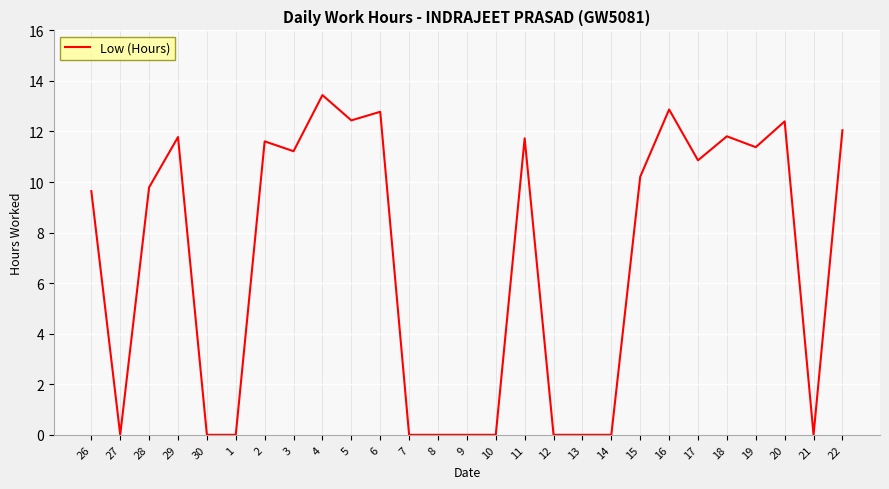

At which category does the chart reach its peak across all series?

4